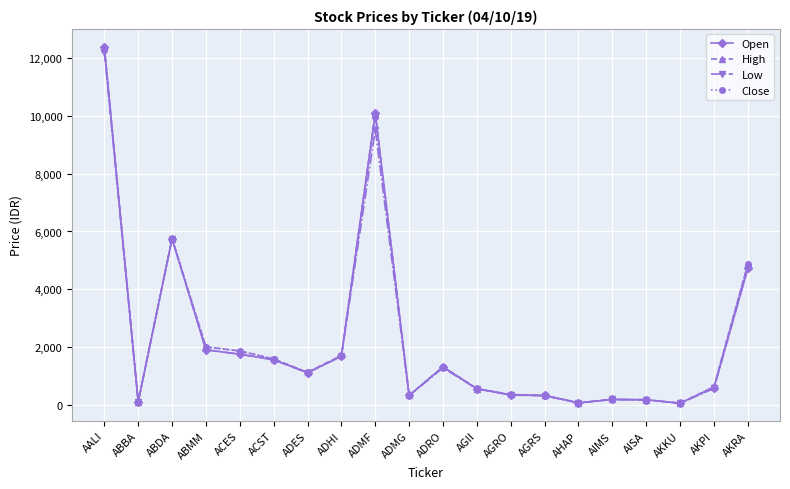

Between ACST and AGII, which series saw the biggest shift?

Close